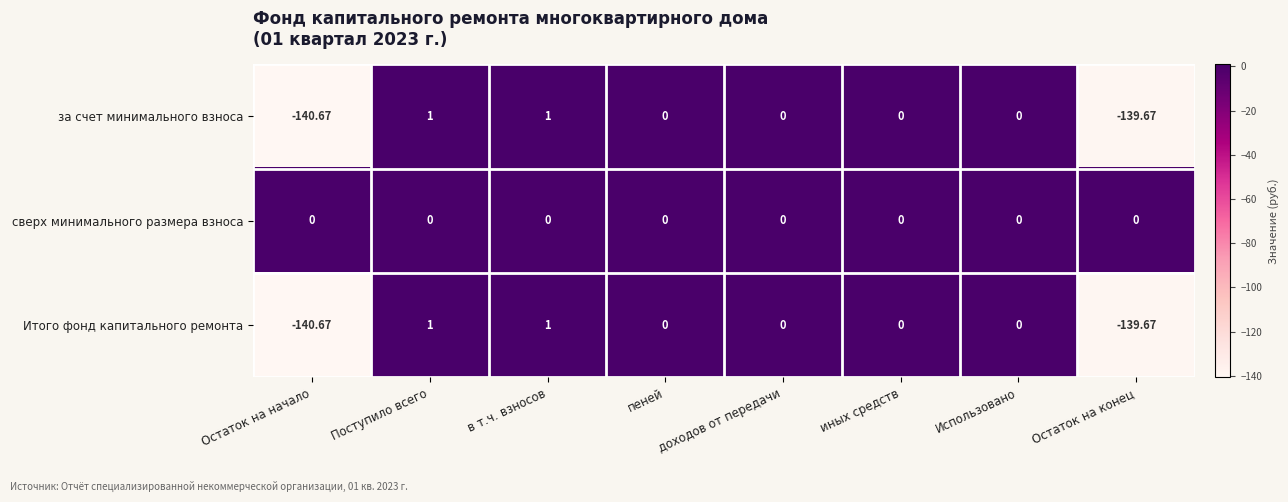

Which series has the largest total across all categories?

сверх минимального размера взноса